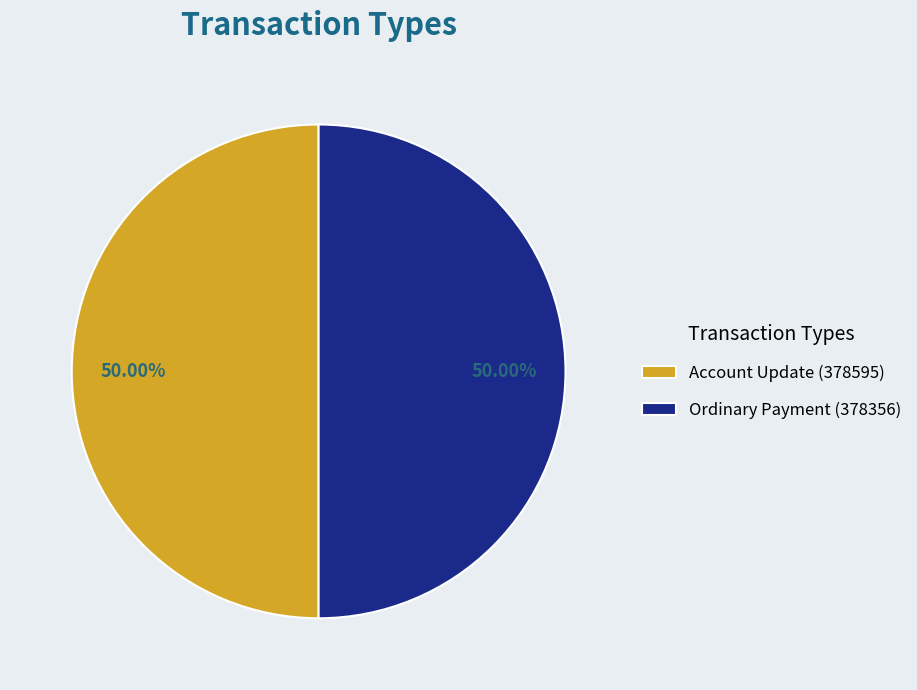

Is the sum of Account Update (378595) and Ordinary Payment (378356) greater than half?

Yes